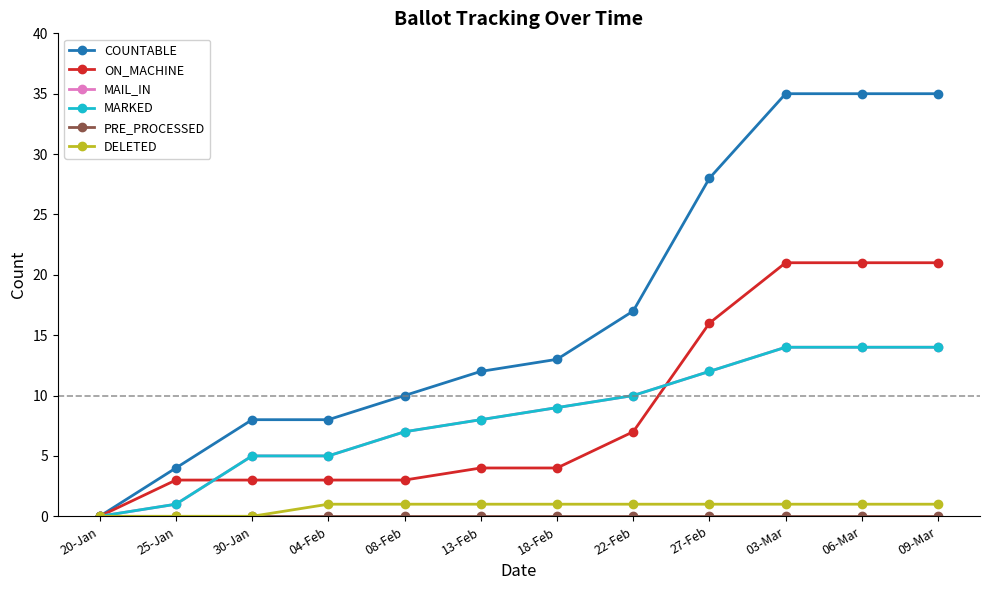

Is this an area chart (filled region under the line)?

No